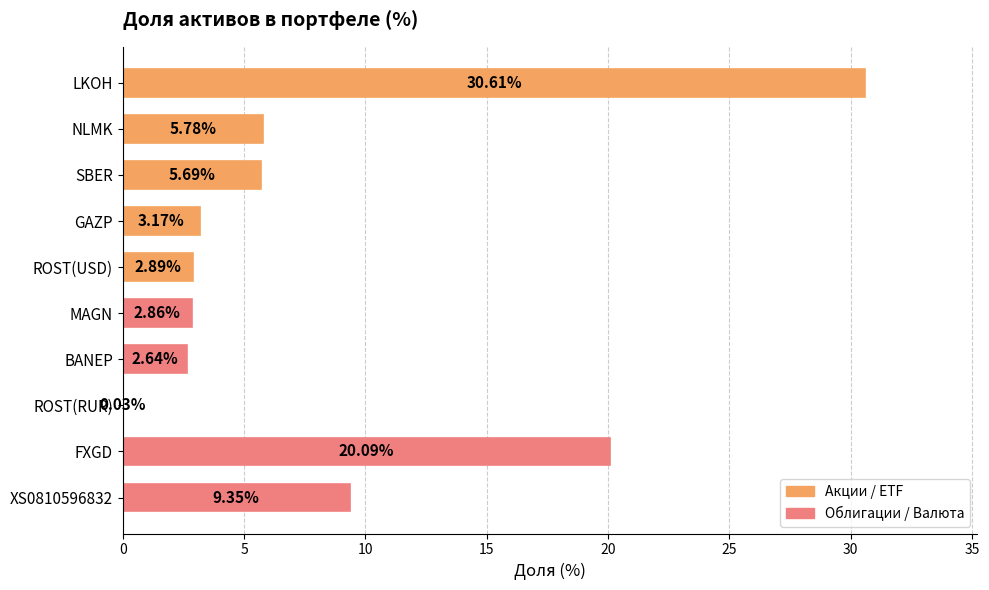

What is the ratio of the value at MAGN to the value at ROST(USD)?

1.0